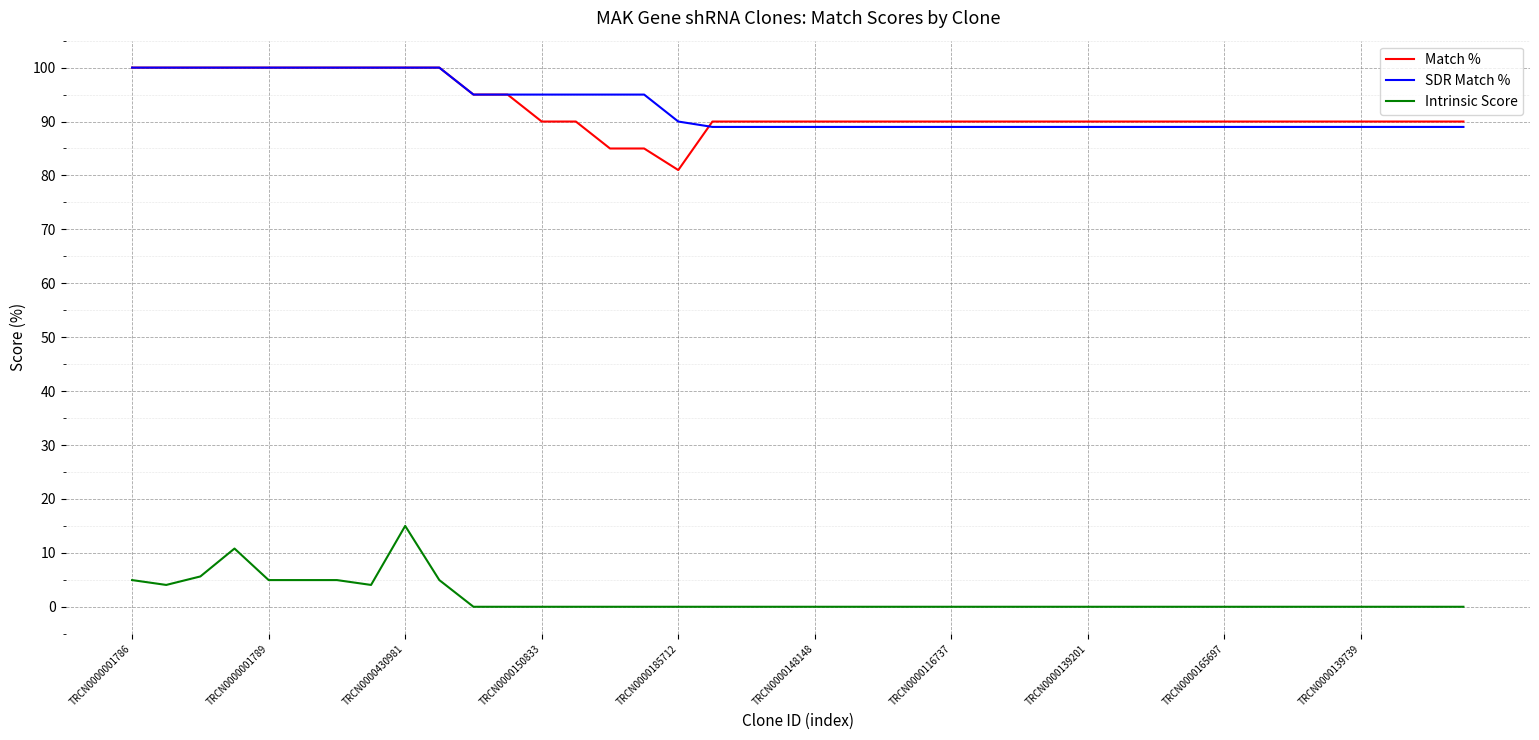

What is the maximum value shown in the chart?

100.0